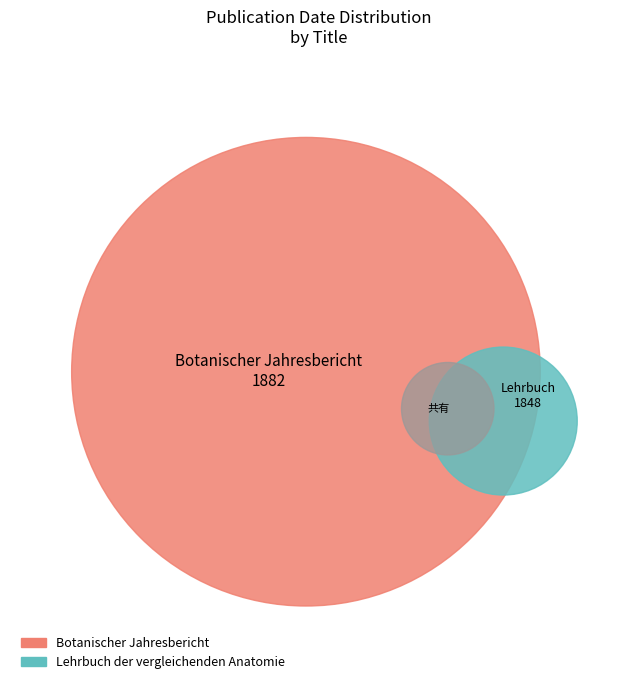

Does Lehrbuch der vergleichenden Anatomie account for over 50% of the chart?

No